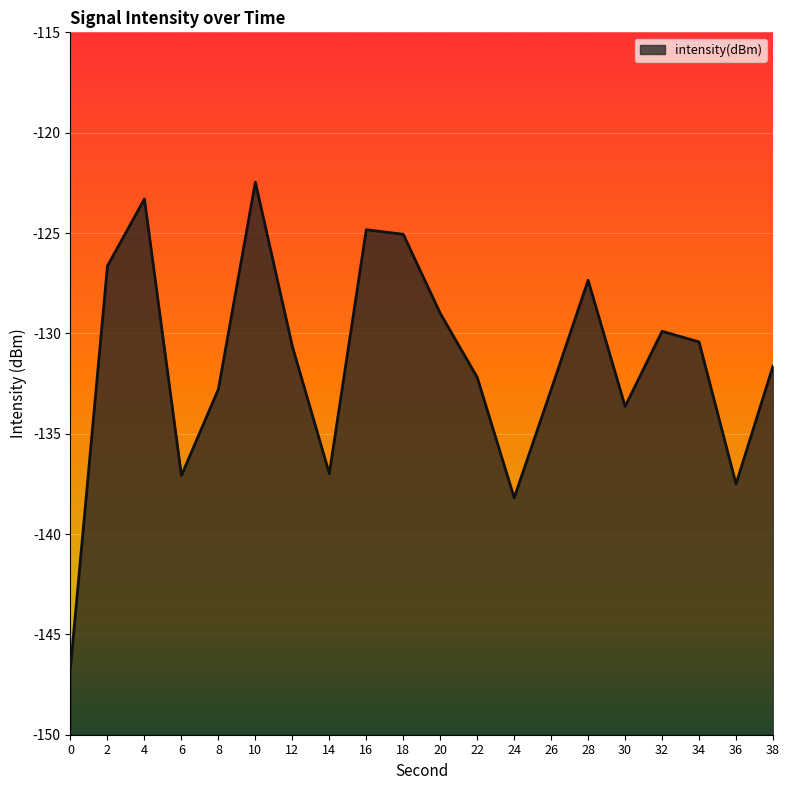

The chart shows a value of -131.6 at 38. True or false?

True